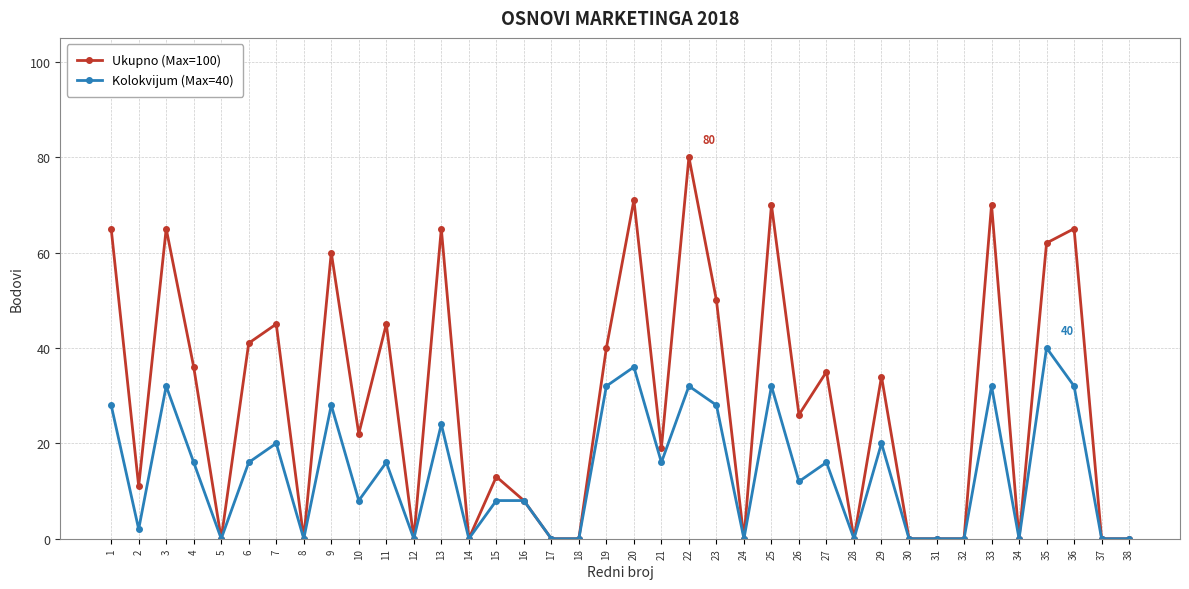

At which category is the sum across all series the highest?

22